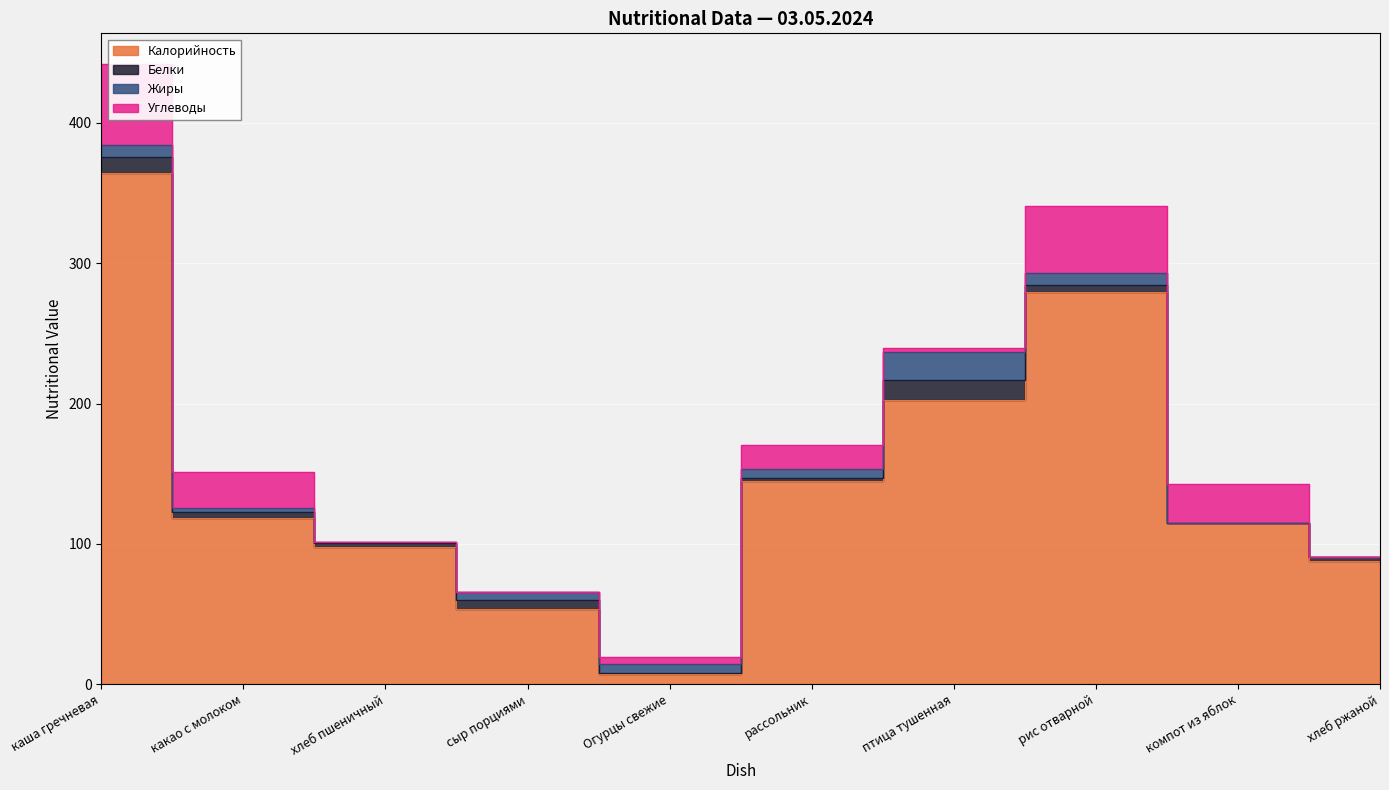

Count the number of categories in the chart.

10